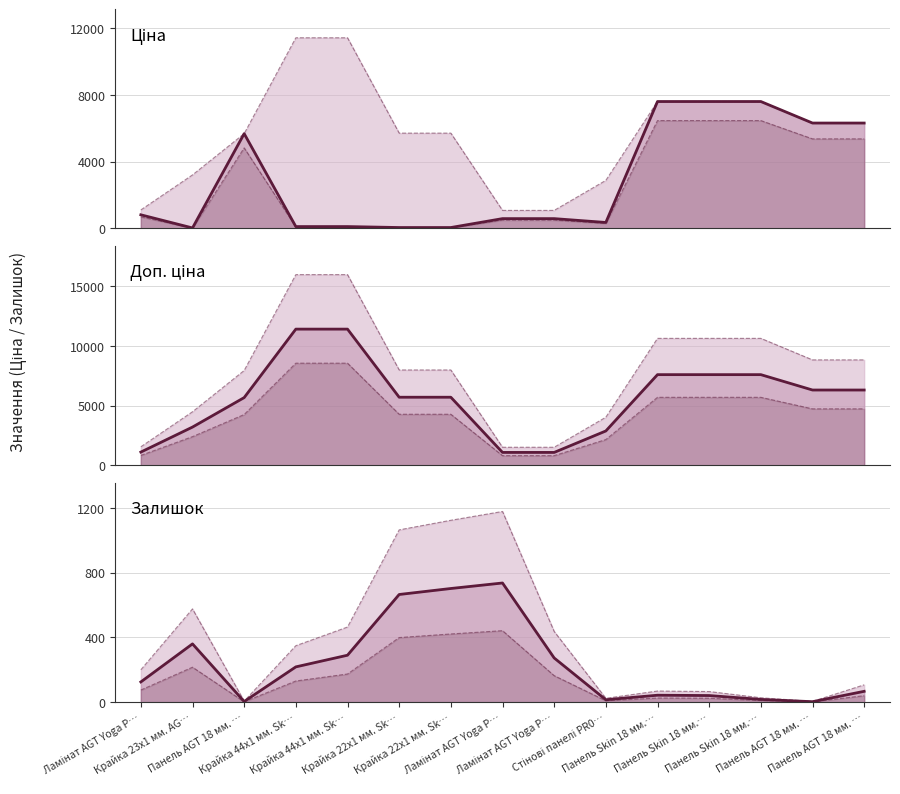

Between Крайка 44x1 мм. Sk… and Ламінат AGT Yoga P…, which is larger?

Ламінат AGT Yoga P…